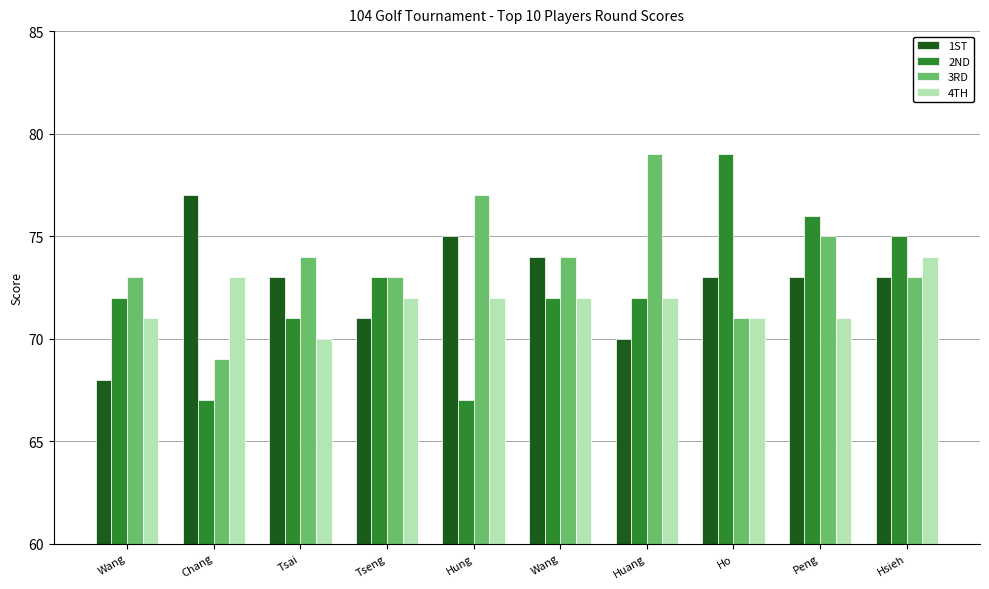

What is the smallest value displayed?

67